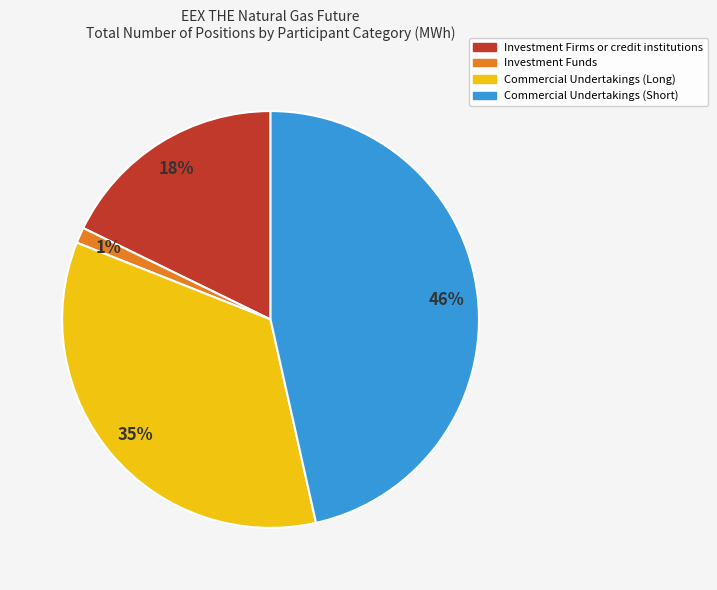

Combined, do Commercial Undertakings (Long) and Investment Firms or credit institutions account for over 50%?

Yes